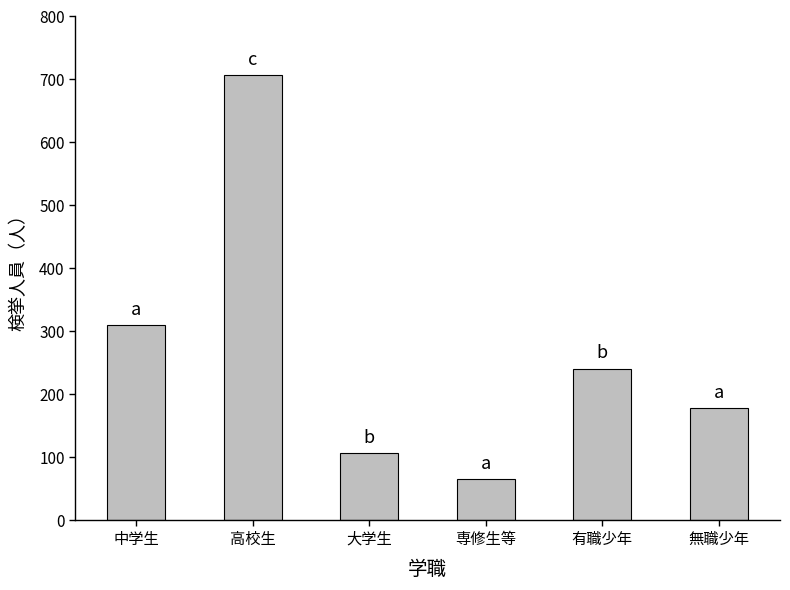

What is the greatest value displayed?

707